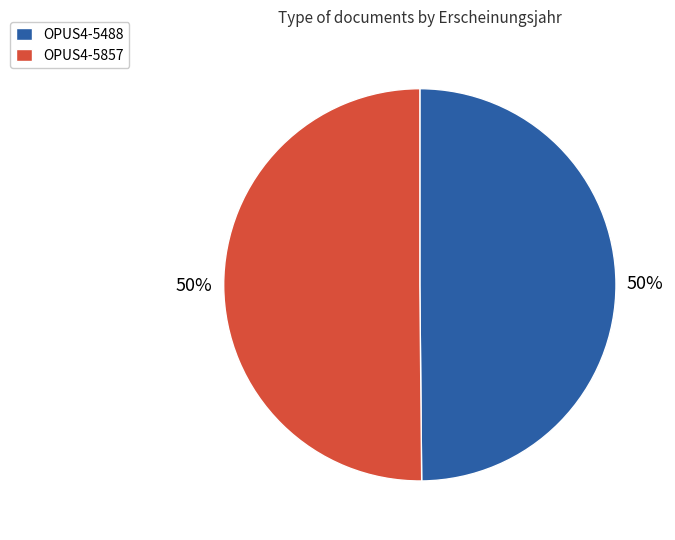

Combined, do OPUS4-5488 and OPUS4-5857 account for over 50%?

Yes